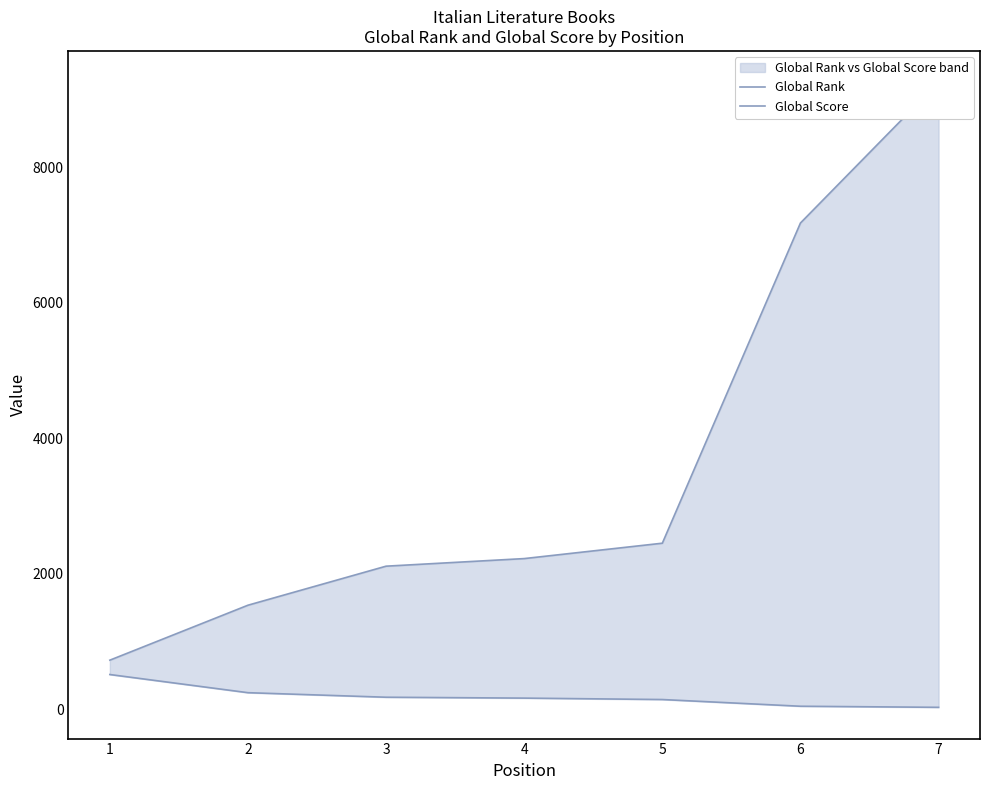

Read the Global Rank value at 2, to the nearest 50.

1550